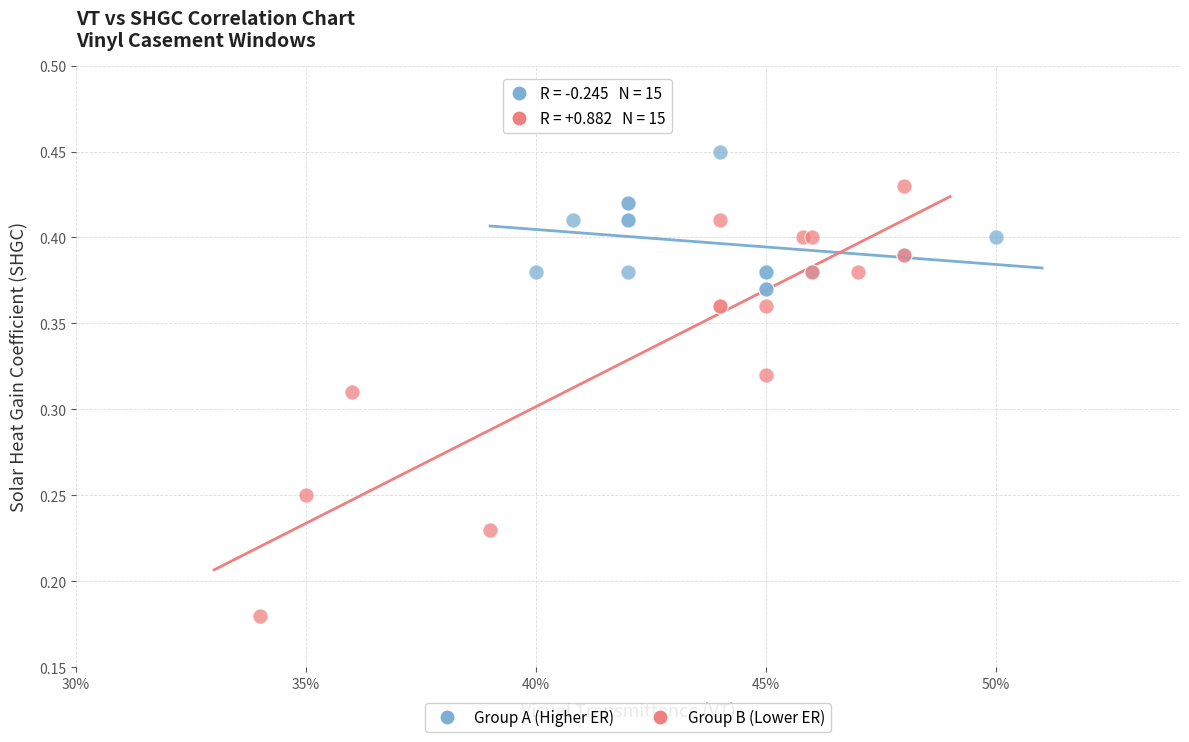

Which series contains the highest Y value?

Group A (Higher ER)